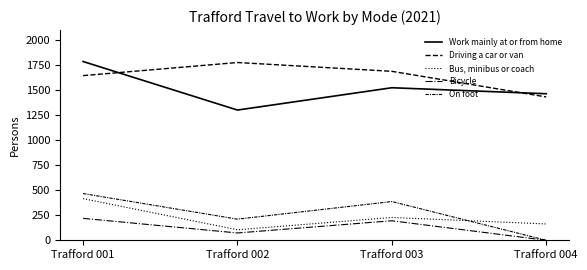

Does the chart have visible grid lines?

No